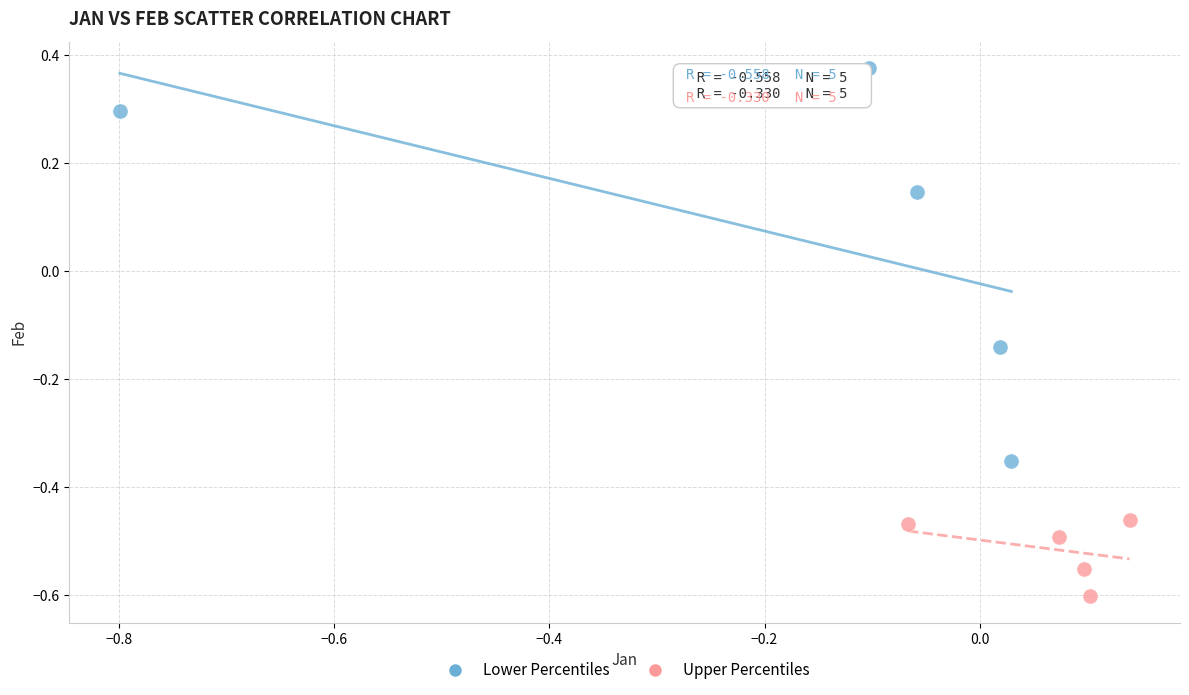

Which series has the widest spread of Y values?

Lower Percentiles